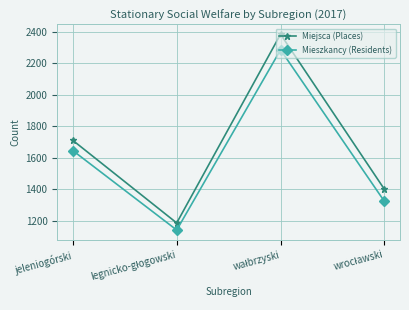

In Mieszkancy (Residents), how many points are lower than both neighbors (excluding endpoints)?

1